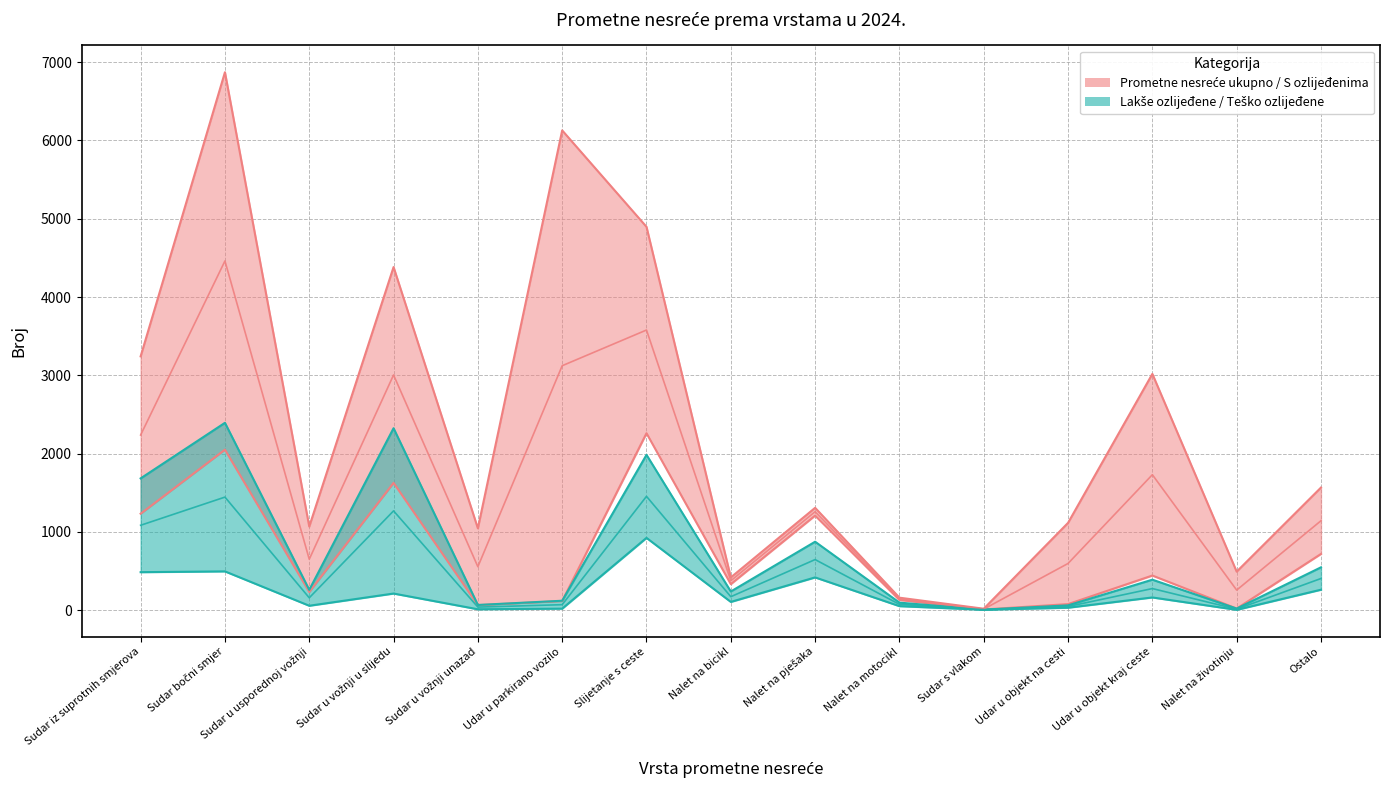

Where does the Prometne nesreće ukupno series first go above 1307?

Sudar iz suprotnih smjerova